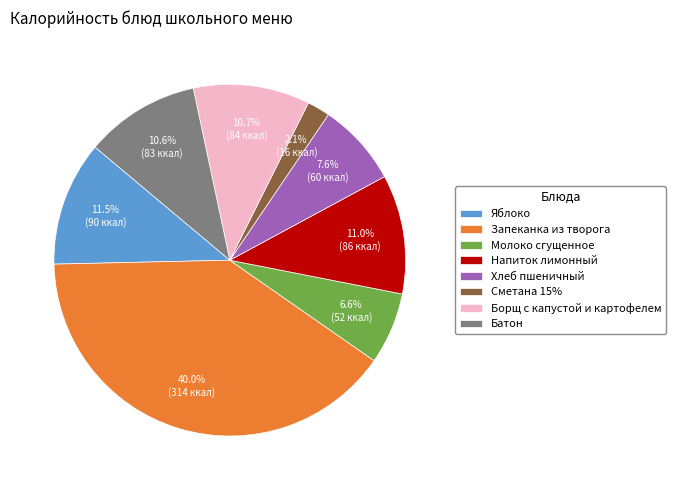

Does Хлеб пшеничный represent more than half of the total?

No